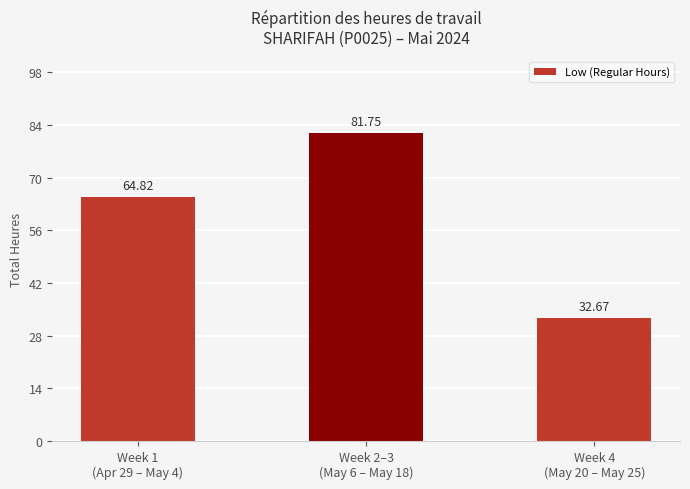

Where does the data first go above 64?

Week 1
(Apr 29 – May 4)